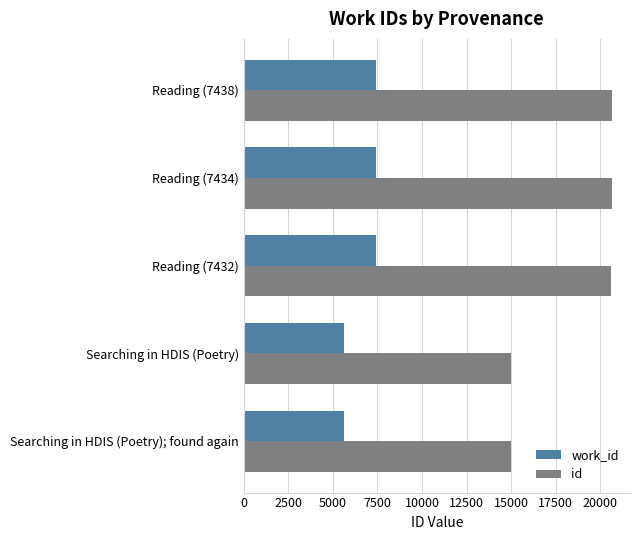

Is the value of id at Reading (7432) greater than the value of work_id at Reading (7438)?

Yes